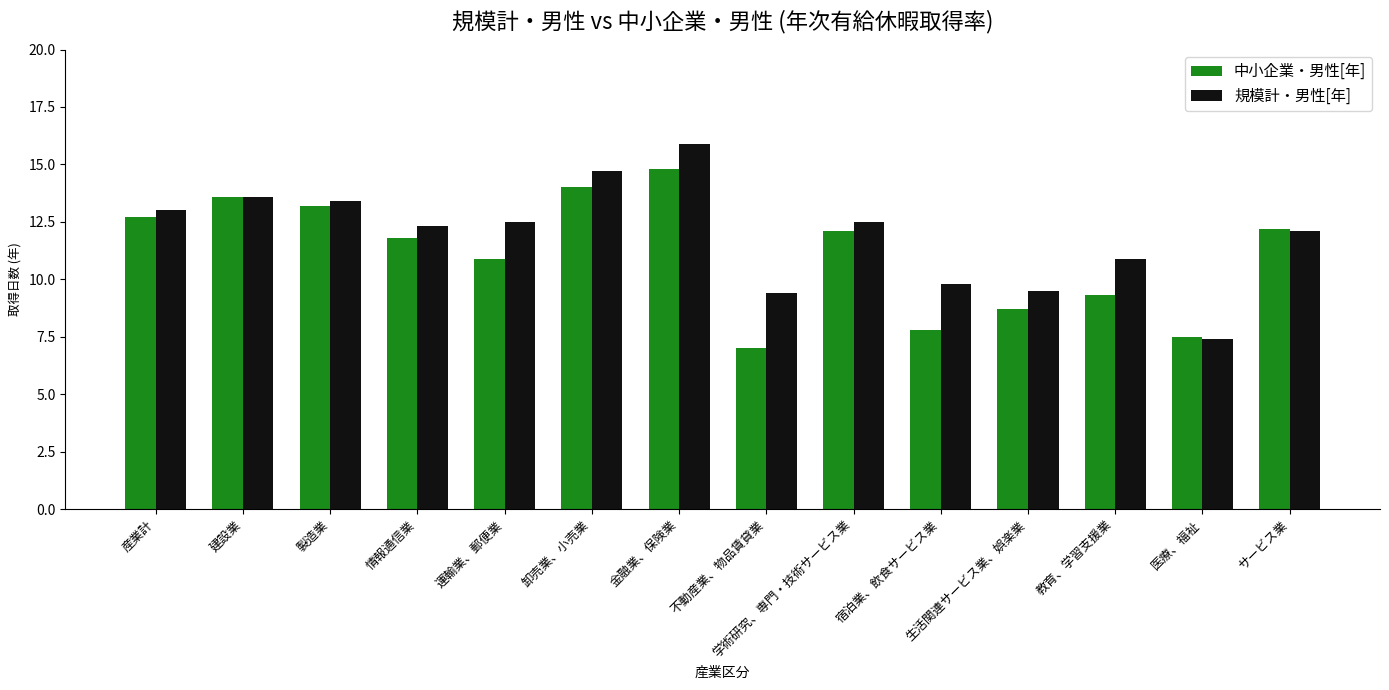

Reading left to right, transcribe all the data shown in this chart.

中小企業・男性[年]: 12.7	13.6	13.2	11.8	10.9	14.0	14.8	7.0	12.1	7.8	8.7	9.3	7.5	12.2
規模計・男性[年]: 13.0	13.6	13.4	12.3	12.5	14.7	15.9	9.4	12.5	9.8	9.5	10.9	7.4	12.1